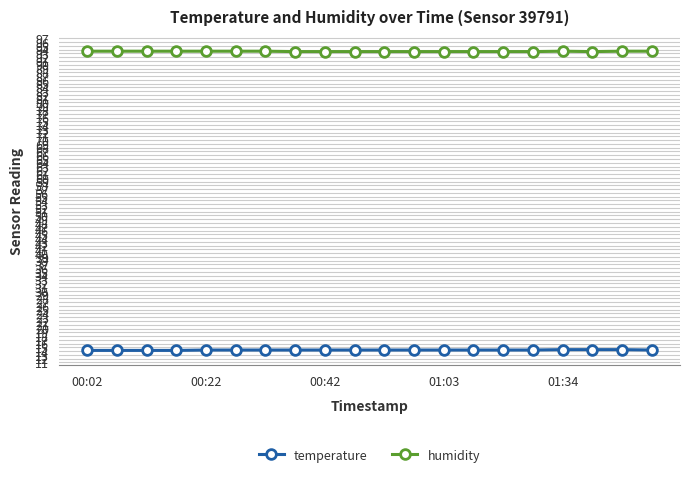

What is the maximum value for temperature?

14.4